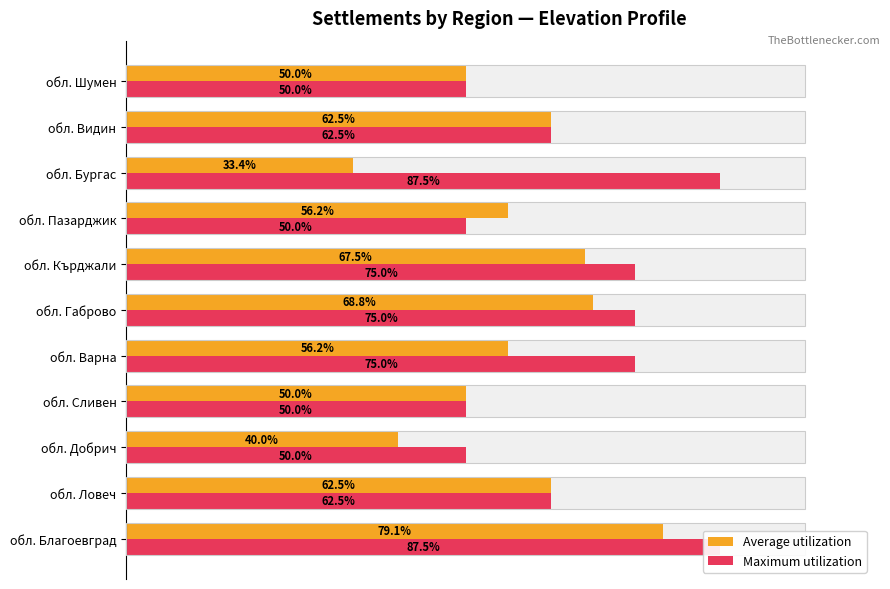

How many groups of bars are there?

11